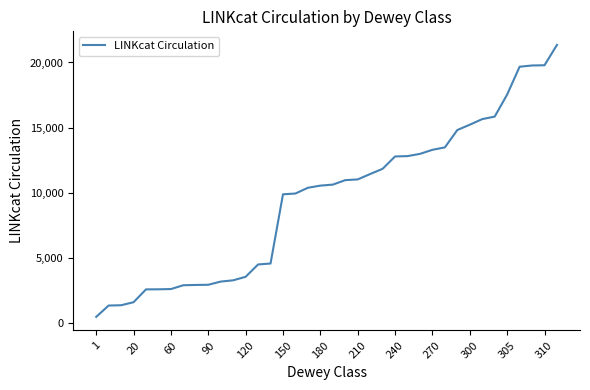

What is the difference between the maximum and minimum values?

20864